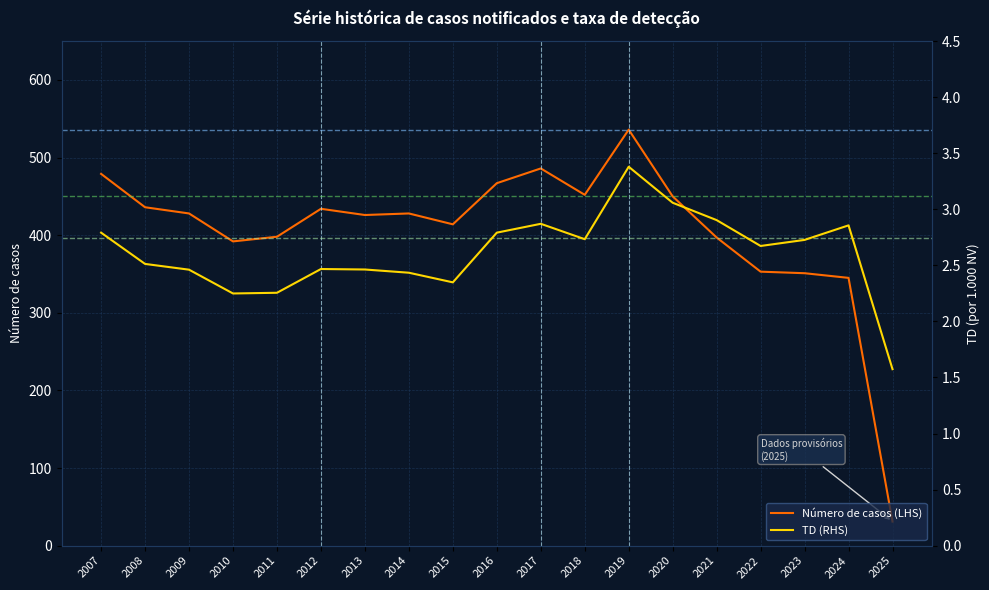

Reading left to right, transcribe all the data shown in this chart.

Número de casos (LHS): 2007=479.0	2008=436.0	2009=428.0	2010=392.0	2011=398.0	2012=434.0	2013=426.0	2014=428.0	2015=414.0	2016=467.0	2017=486.0	2018=452.0	2019=536.0	2020=450.0	2021=397.0	2022=353.0	2023=351.0	2024=345.0	2025=31.0
TD (RHS): 2007=2.8	2008=2.5	2009=2.5	2010=2.2	2011=2.3	2012=2.5	2013=2.5	2014=2.4	2015=2.3	2016=2.8	2017=2.9	2018=2.7	2019=3.4	2020=3.1	2021=2.9	2022=2.7	2023=2.7	2024=2.9	2025=1.6